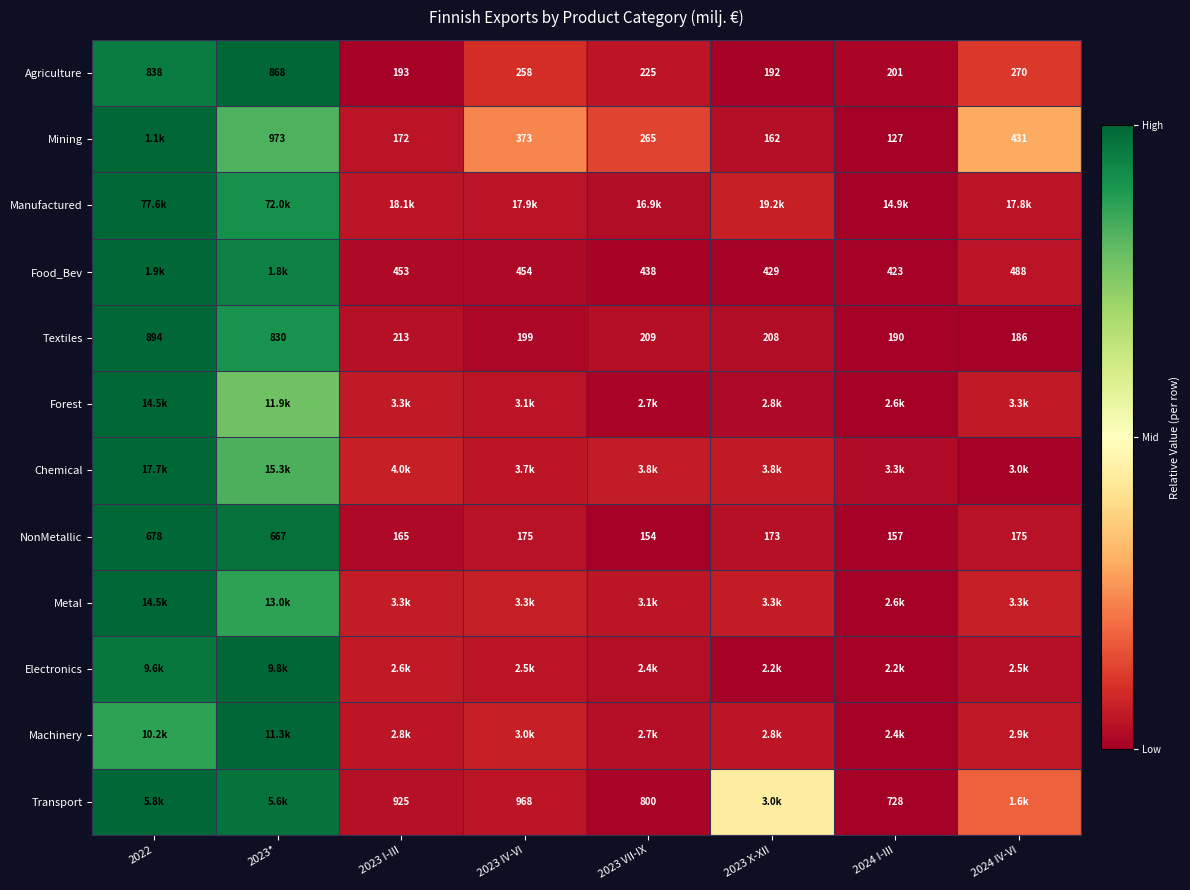

The value of Agriculture at 2023 IV-VI is 0.2. True or false?

False